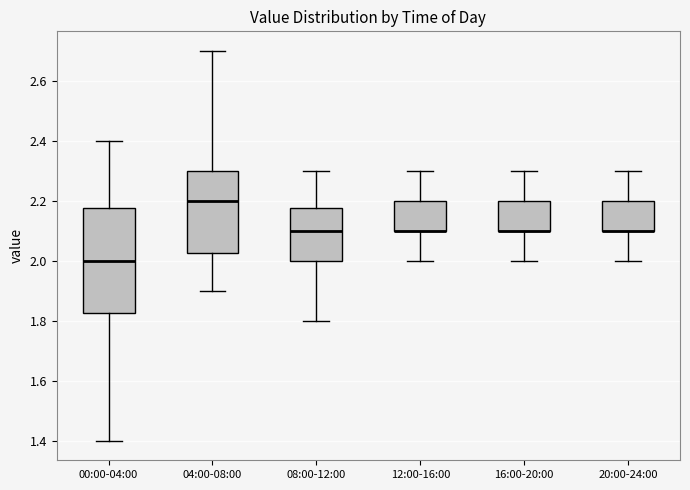

Reading left to right, transcribe this box plot: for each box, give where its median line is, the range the box spans, and where its two whiskers end, as read against the y-axis. The values are not printed on the chart, so give them approximately, as read against the axis.

00:00-04:00: median 2.00, box 1.82 to 2.18, whiskers 1.40 to 2.40
04:00-08:00: median 2.20, box 2.02 to 2.30, whiskers 1.90 to 2.70
08:00-12:00: median 2.10, box 2.00 to 2.18, whiskers 1.80 to 2.30
12:00-16:00: median 2.10 (drawn on the box's lower edge), box 2.10 to 2.20, whiskers 2.00 to 2.30
16:00-20:00: median 2.10 (drawn on the box's lower edge), box 2.10 to 2.20, whiskers 2.00 to 2.30
20:00-24:00: median 2.10 (drawn on the box's lower edge), box 2.10 to 2.20, whiskers 2.00 to 2.30